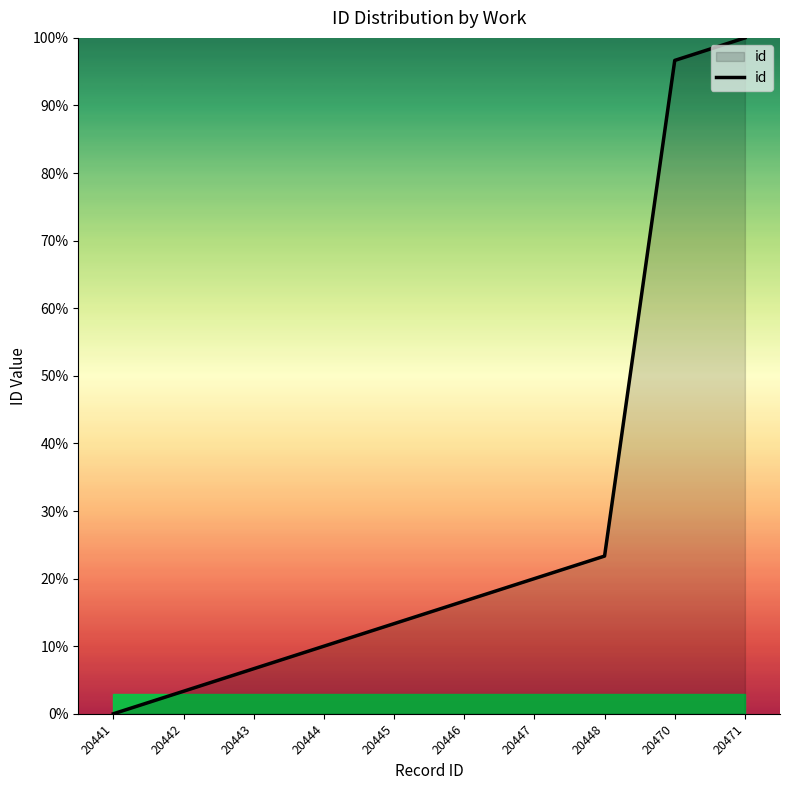

Where is the data nearest to the value 50?

20448